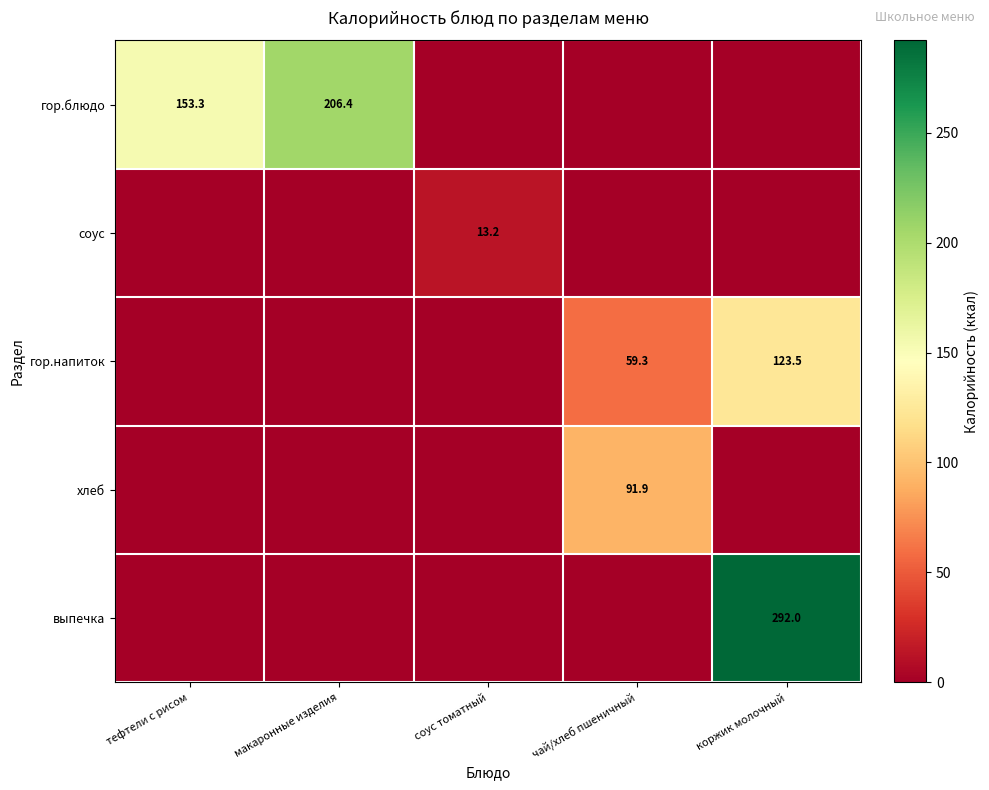

Is it true that хлеб equals 32.4 at чай/хлеб пшеничный?

False